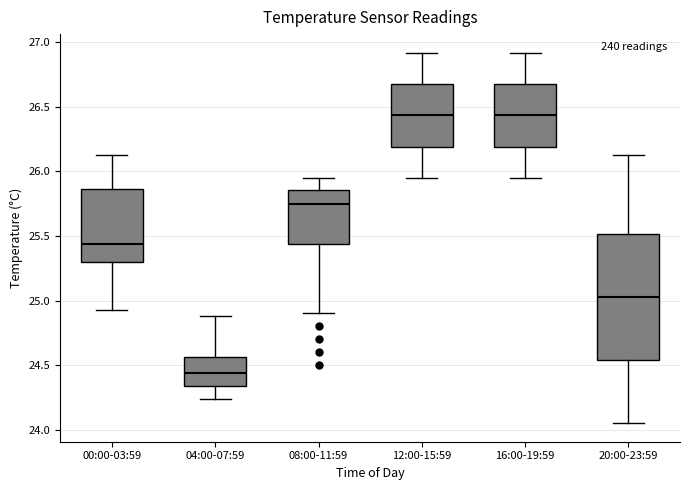

Which box is the tallest, from its lower edge to its upper edge?

20:00-23:59